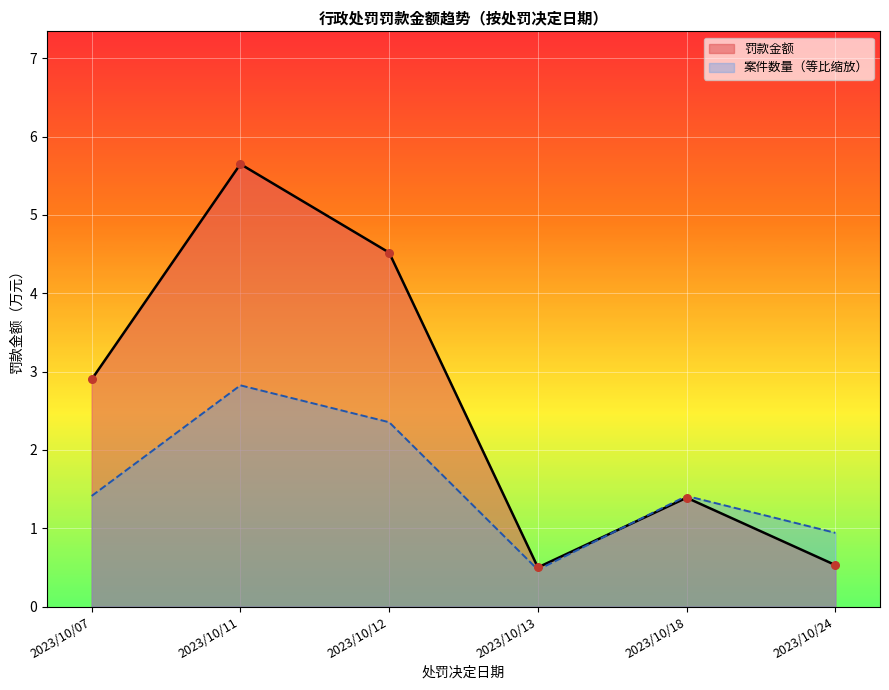

At how many categories does at least one series exceed 0?

6